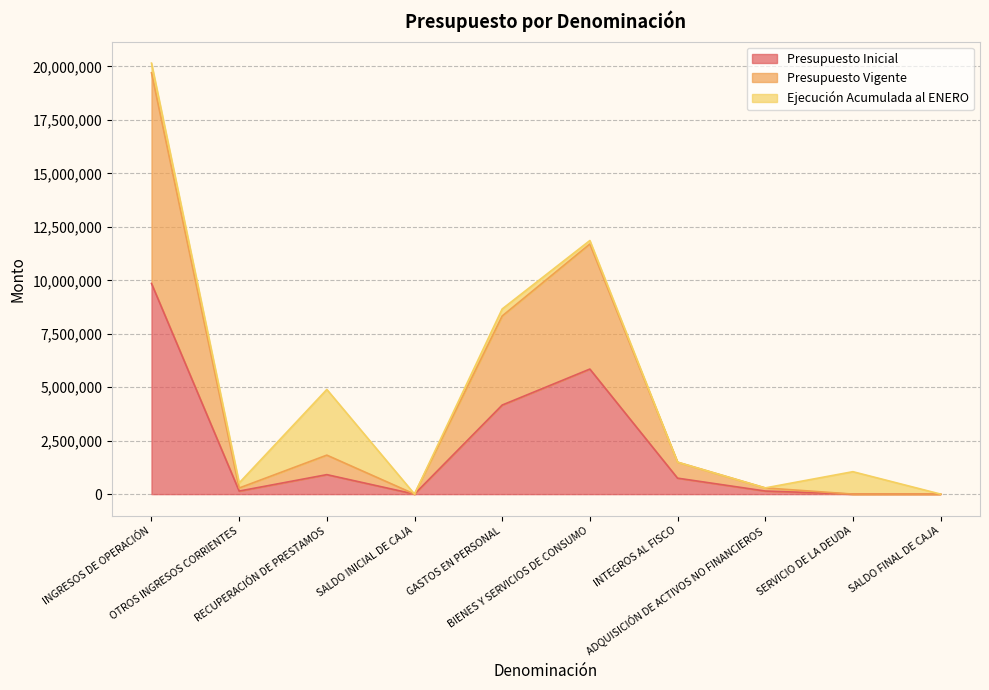

Rank the categories by Presupuesto Inicial value from highest to lowest.

INGRESOS DE OPERACIÓN, BIENES Y SERVICIOS DE CONSUMO, GASTOS EN PERSONAL, RECUPERACIÓN DE PRESTAMOS, INTEGROS AL FISCO, ADQUISICIÓN DE ACTIVOS NO FINANCIEROS, OTROS INGRESOS CORRIENTES, SALDO INICIAL DE CAJA, SERVICIO DE LA DEUDA, SALDO FINAL DE CAJA